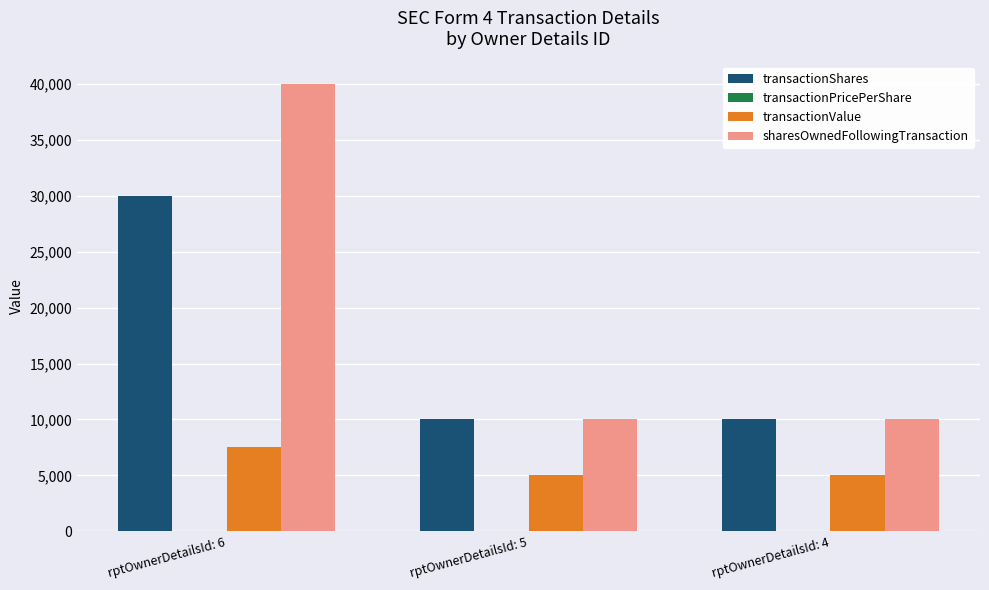

What is the sum of all sharesOwnedFollowingTransaction values?

60000.0